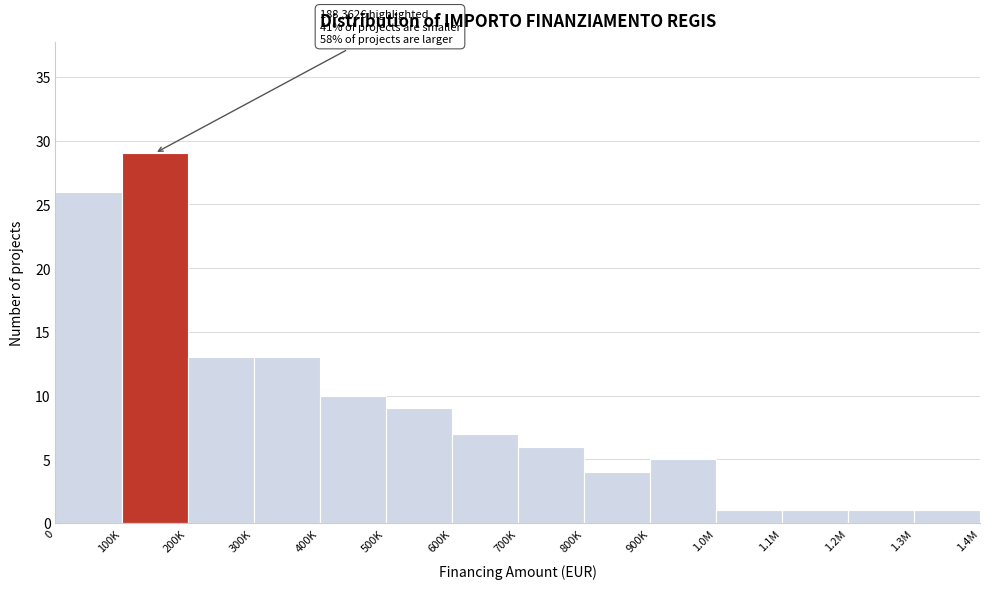

Reading left to right, extract all data points from this chart.

26	29	13	13	10	9	7	6	4	5	1	1	1	1